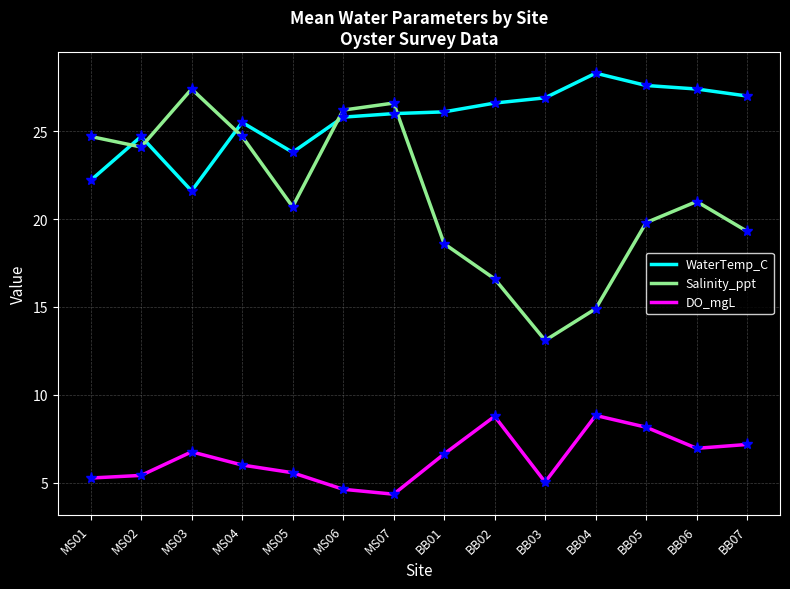

What is the difference between the Salinity_ppt values at MS06 and MS07?

0.4